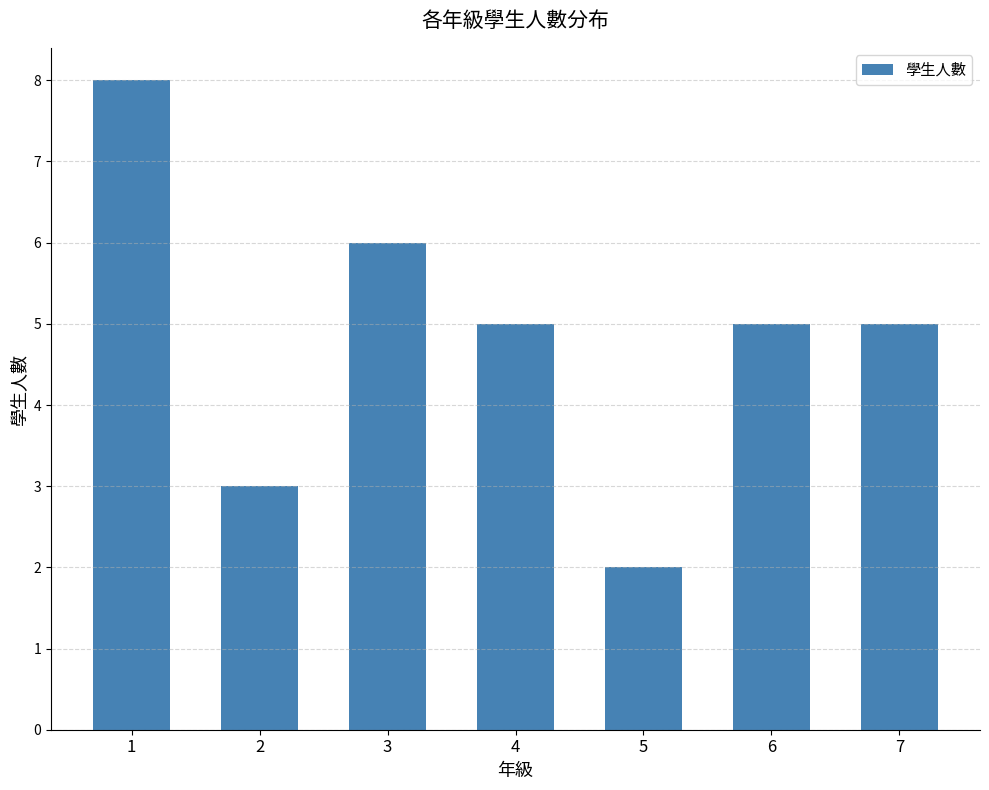

Reading left to right, list all the values displayed in this chart.

8	3	6	5	2	5	5